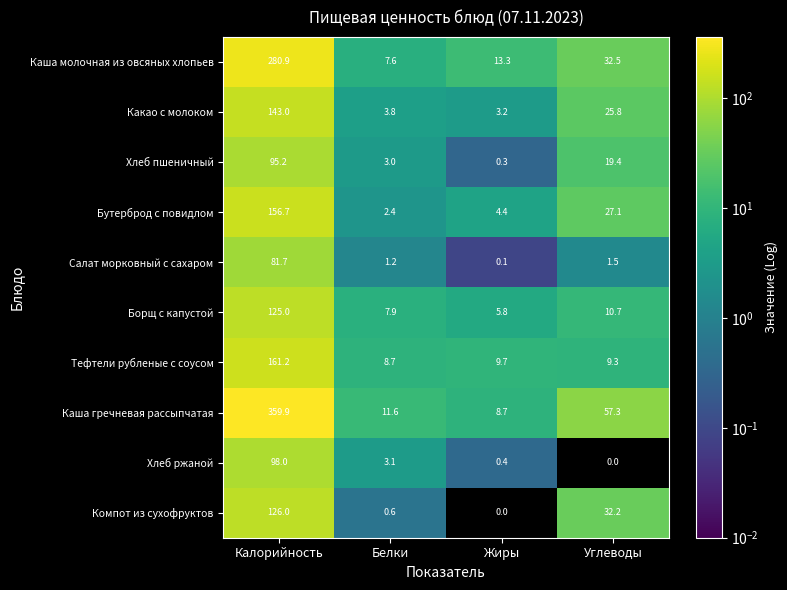

What is the sum of all Каша гречневая рассыпчатая values?

437.5